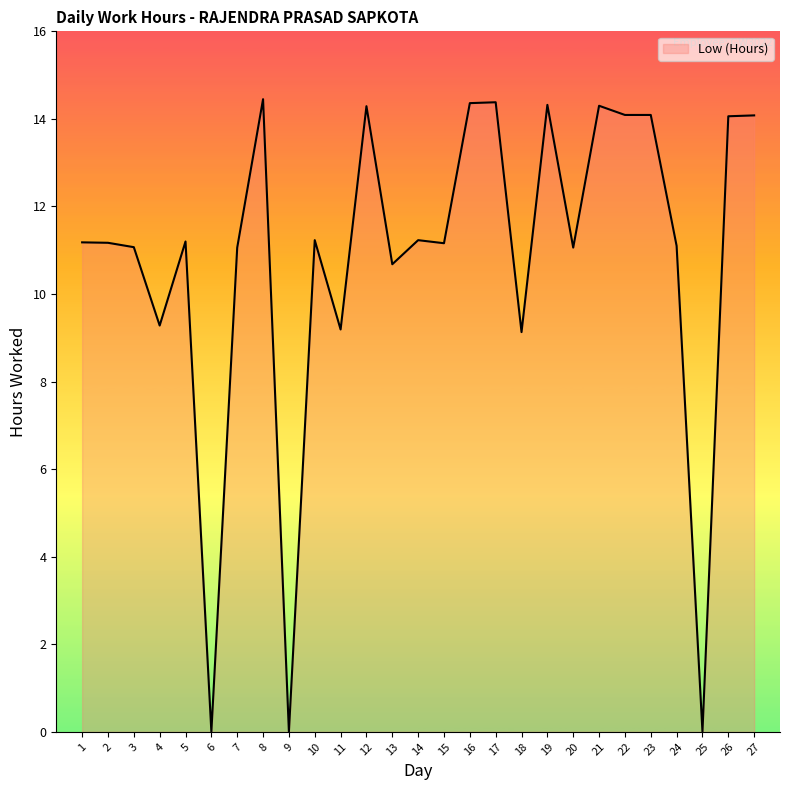

Read the value at 16.

14.4